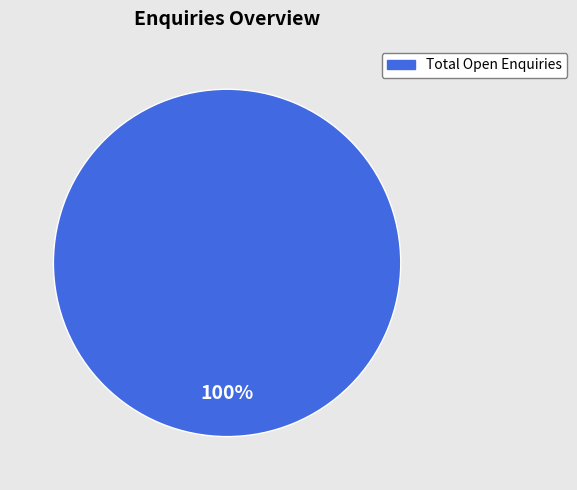

Is Total Open Enquiries the majority of the pie?

Yes